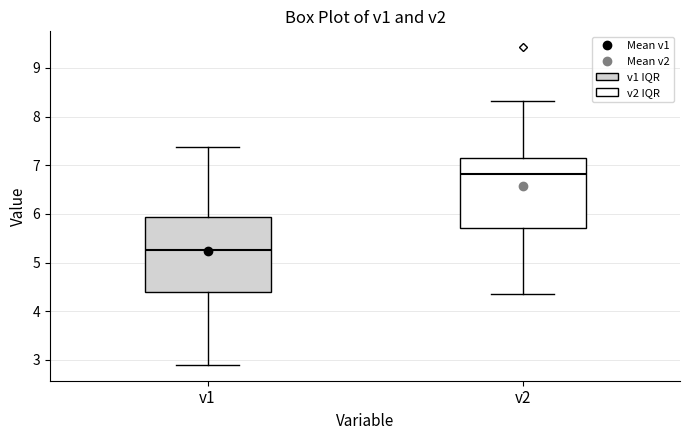

Where does the upper whisker of the box for v1 end on the y-axis? The values are not printed on the chart, so give them approximately, as read against the axis.

7.4